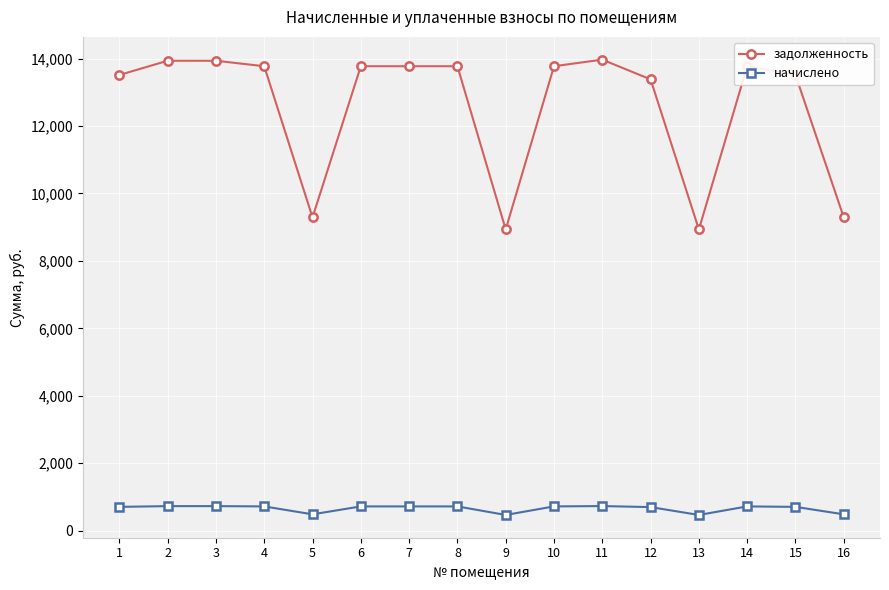

Rank the series at 1 from highest to lowest value.

задолженность, начислено